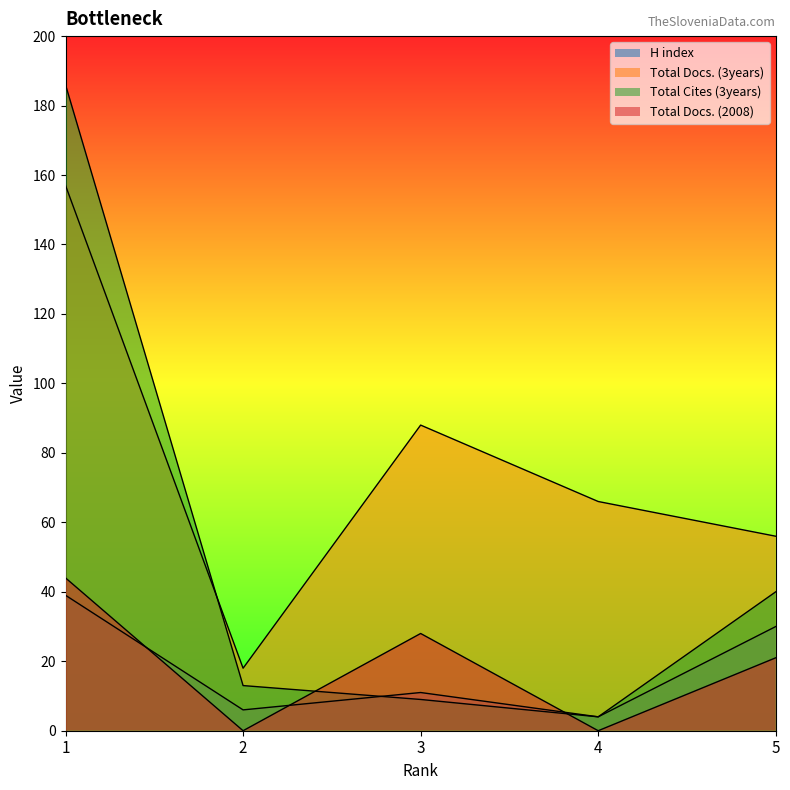

How many data points in Total Cites (3years) are above 13?

2